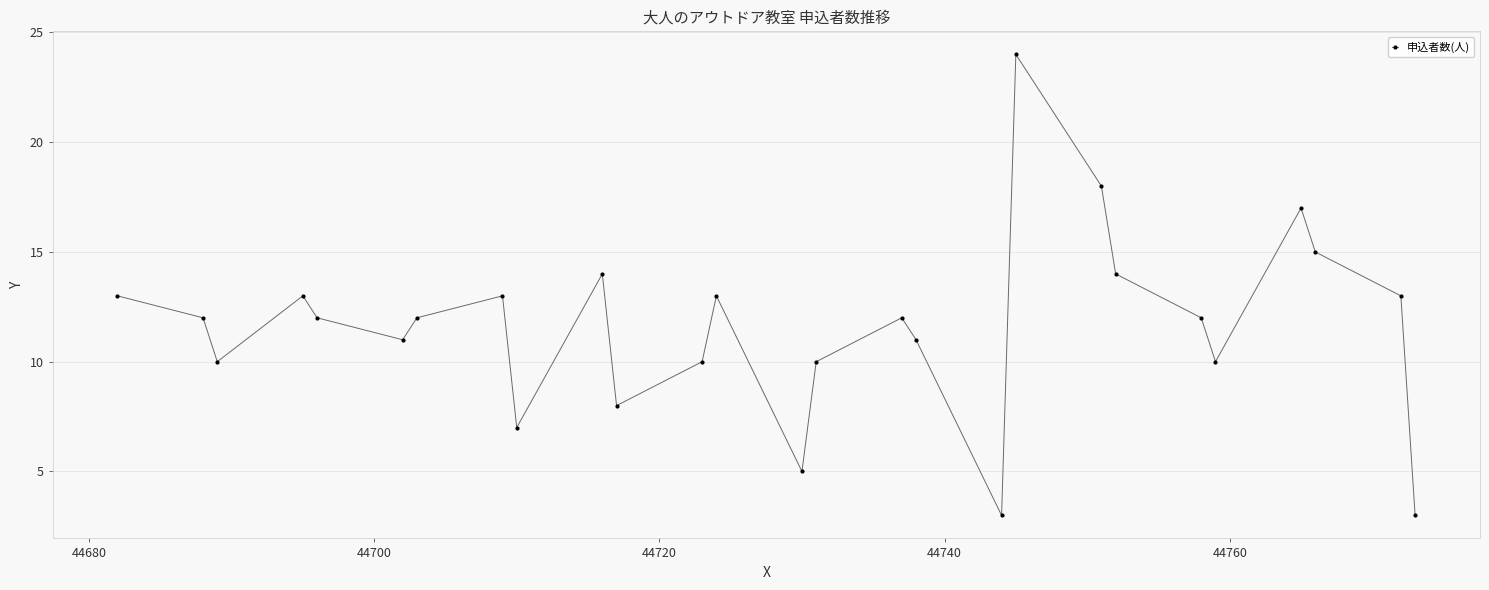

What is the value of the 23rd point from the left?

10